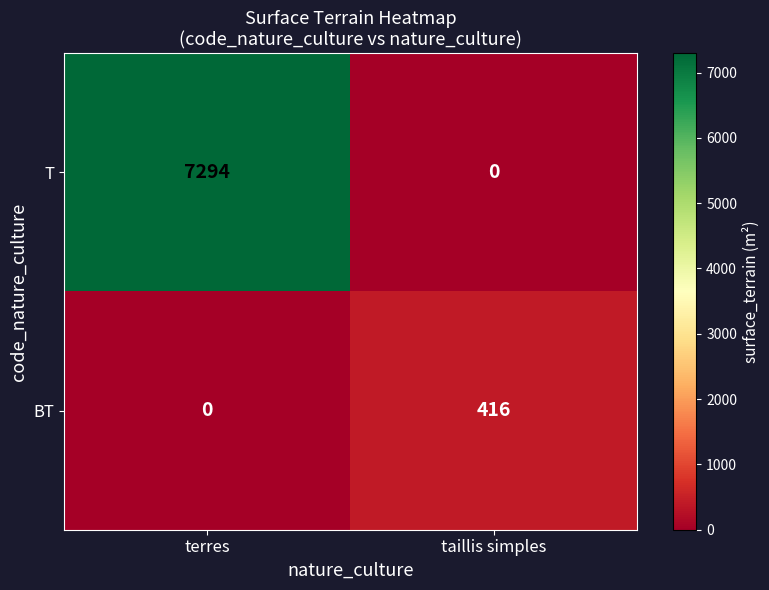

What is the difference between the maximum and minimum values in the BT series?

416